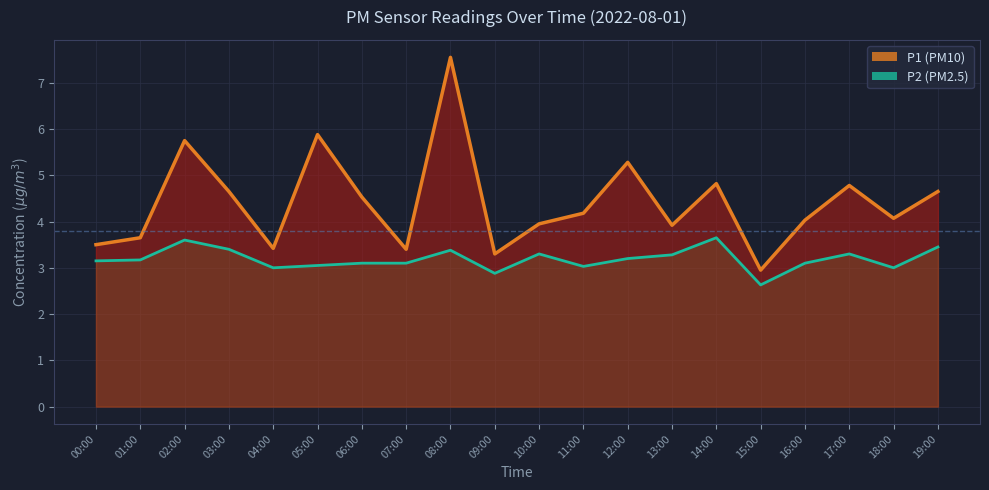

At which label does P1 reach its minimum?

15:00